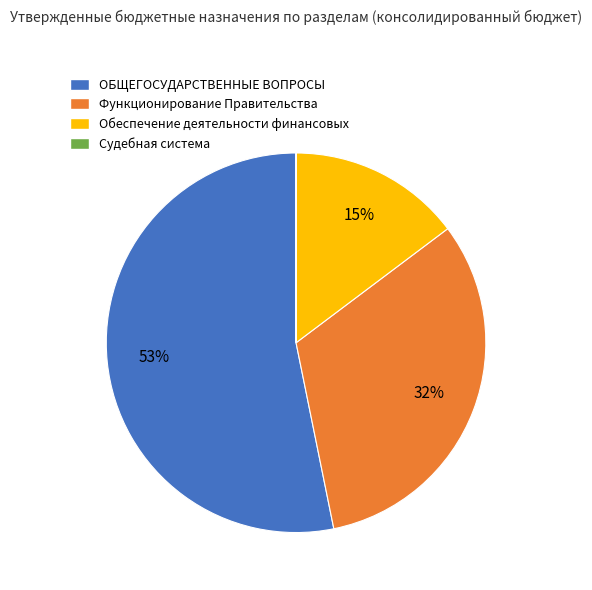

What percentage is the ОБЩЕГОСУДАРСТВЕННЫЕ ВОПРОСЫ slice, to the nearest percent?

53%